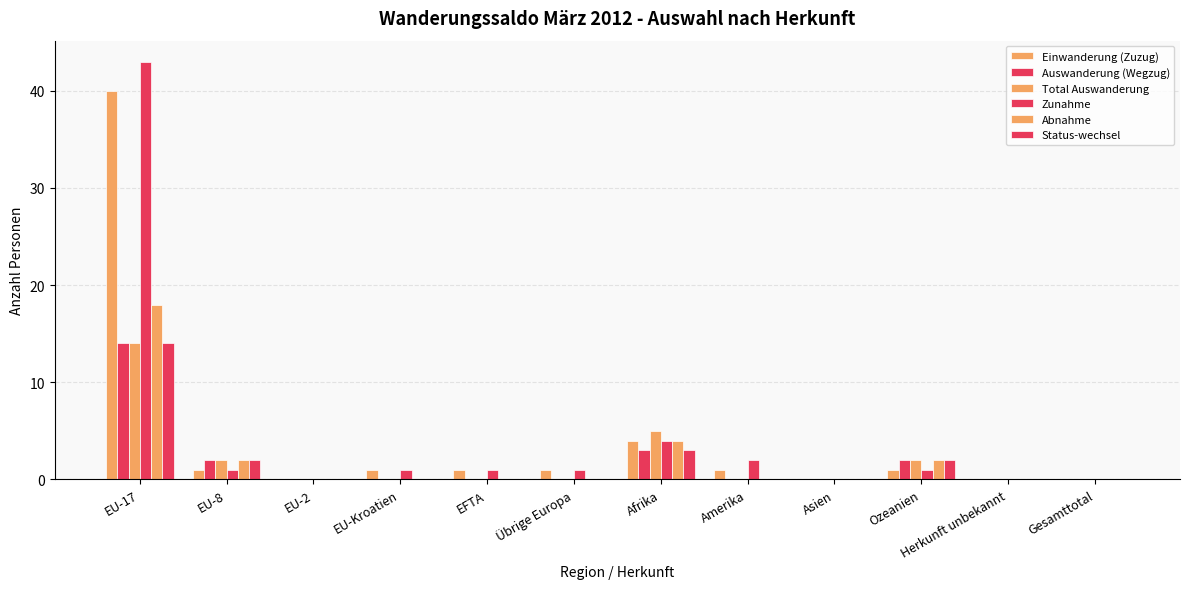

What is the greatest value displayed?

43